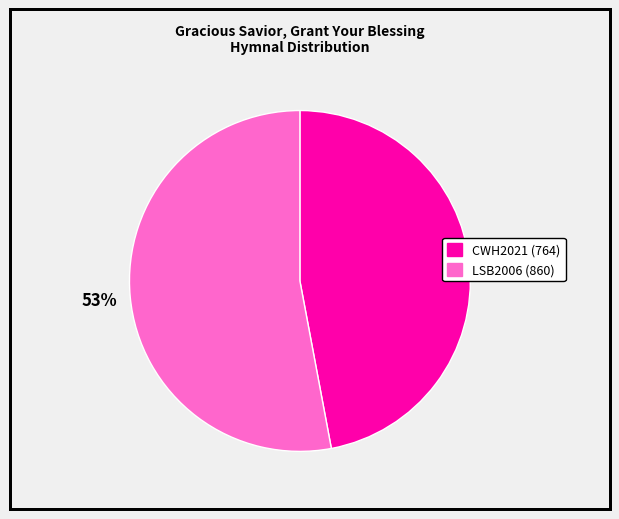

What percentage is the CWH2021 (764) slice, to the nearest percent?

47%